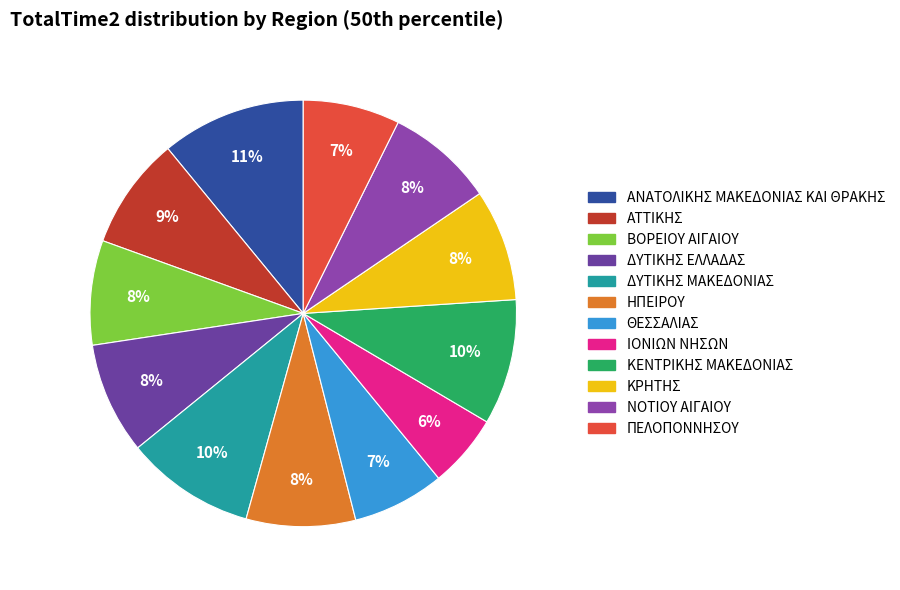

Rank the categories by value from highest to lowest.

ΑΝΑΤΟΛΙΚΗΣ ΜΑΚΕΔΟΝΙΑΣ ΚΑΙ ΘΡΑΚΗΣ, ΔΥΤΙΚΗΣ ΜΑΚΕΔΟΝΙΑΣ, ΚΕΝΤΡΙΚΗΣ ΜΑΚΕΔΟΝΙΑΣ, ΑΤΤΙΚΗΣ, ΔΥΤΙΚΗΣ ΕΛΛΑΔΑΣ, ΚΡΗΤΗΣ, ΗΠΕΙΡΟΥ, ΝΟΤΙΟΥ ΑΙΓΑΙΟΥ, ΒΟΡΕΙΟΥ ΑΙΓΑΙΟΥ, ΠΕΛΟΠΟΝΝΗΣΟΥ, ΘΕΣΣΑΛΙΑΣ, ΙΟΝΙΩΝ ΝΗΣΩΝ